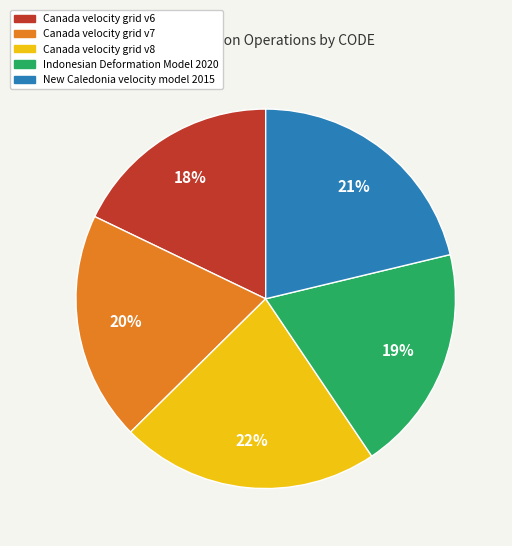

Count the number of slices in the pie.

5